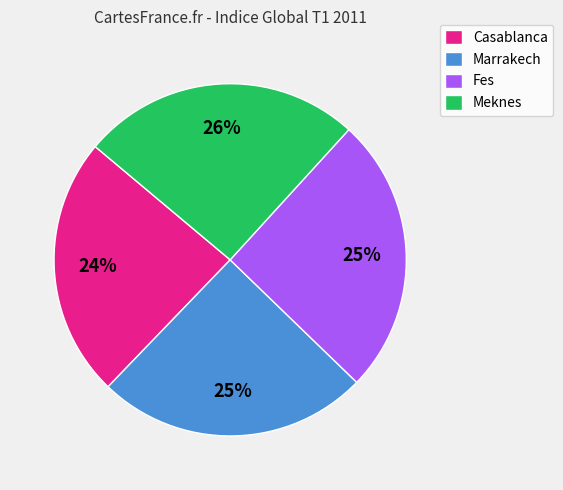

Which category has the smallest portion of the pie?

Casablanca